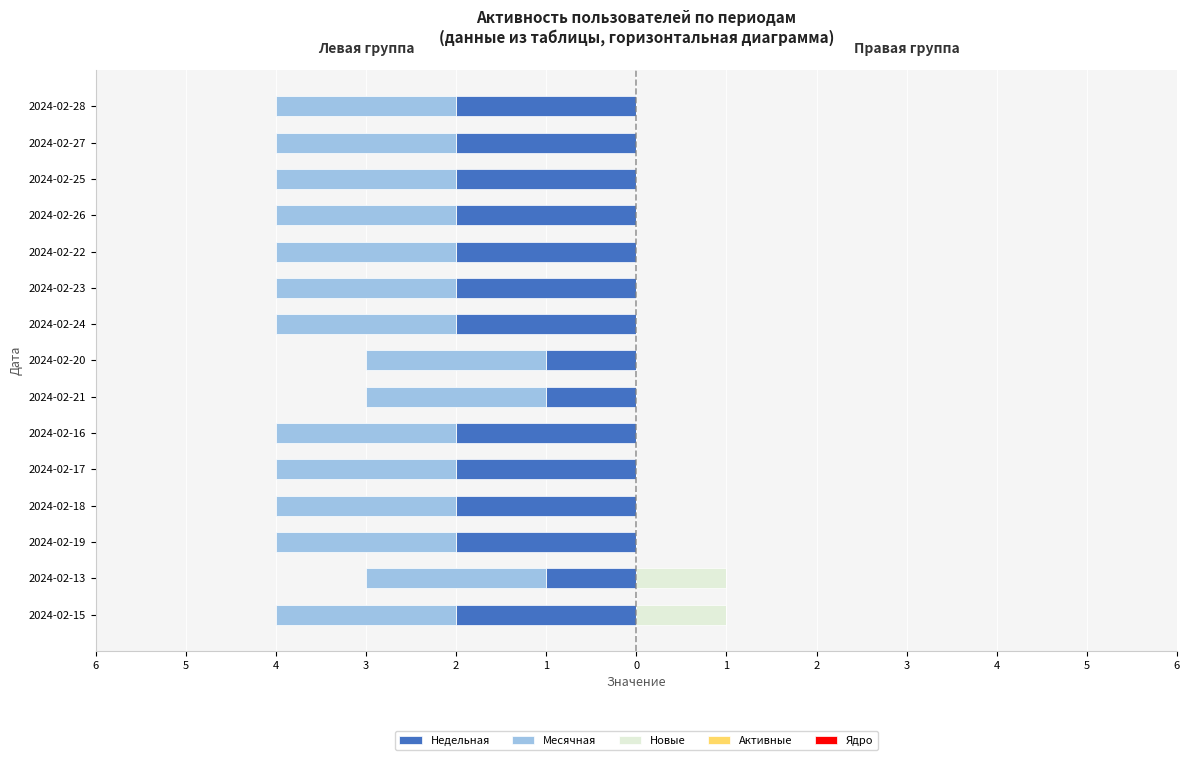

Count the number of categories in the chart.

15